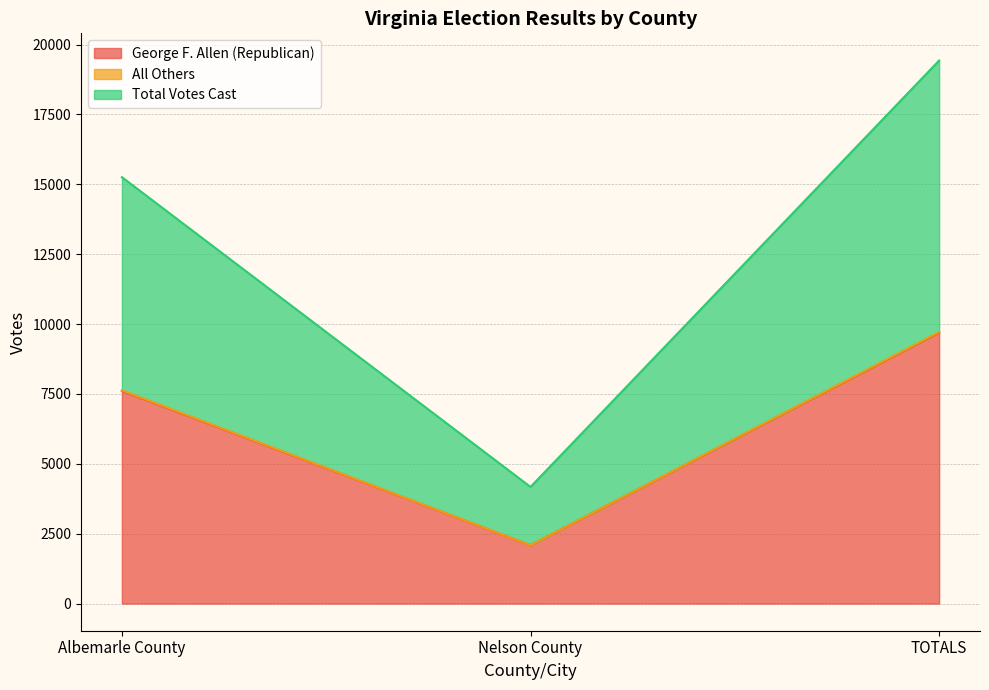

Where is George F. Allen (Republican) nearest to the value 5892?

Albemarle County